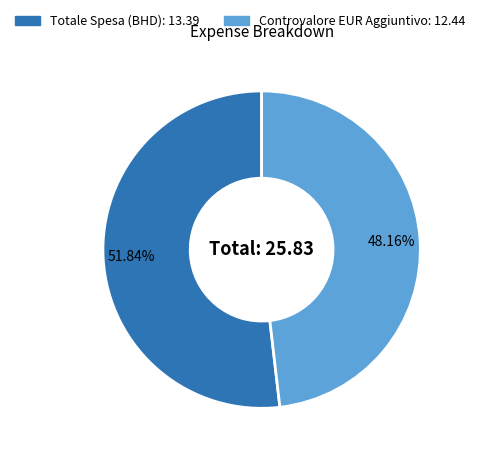

How many slices are in this pie chart?

2